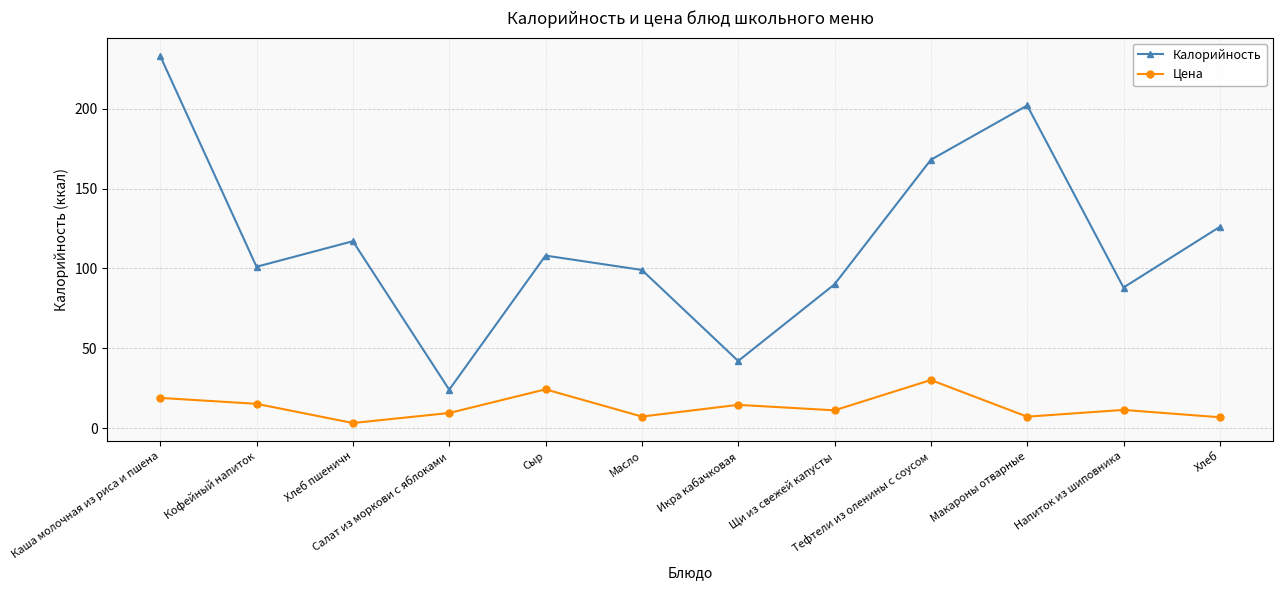

What is the difference between the second highest and second lowest values in the Калорийность series?

160.0